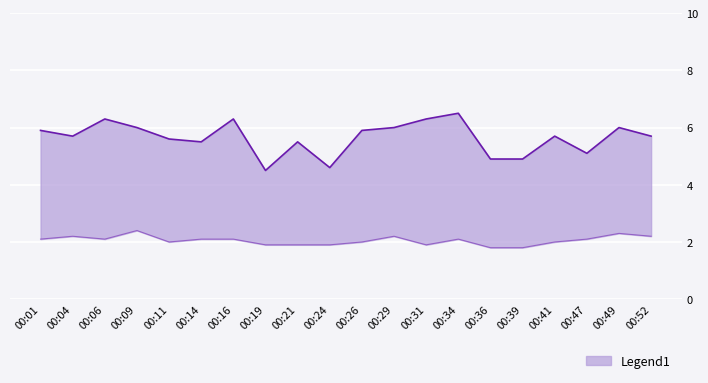

What is the value of the P1 point at the 7th from the left?

6.3